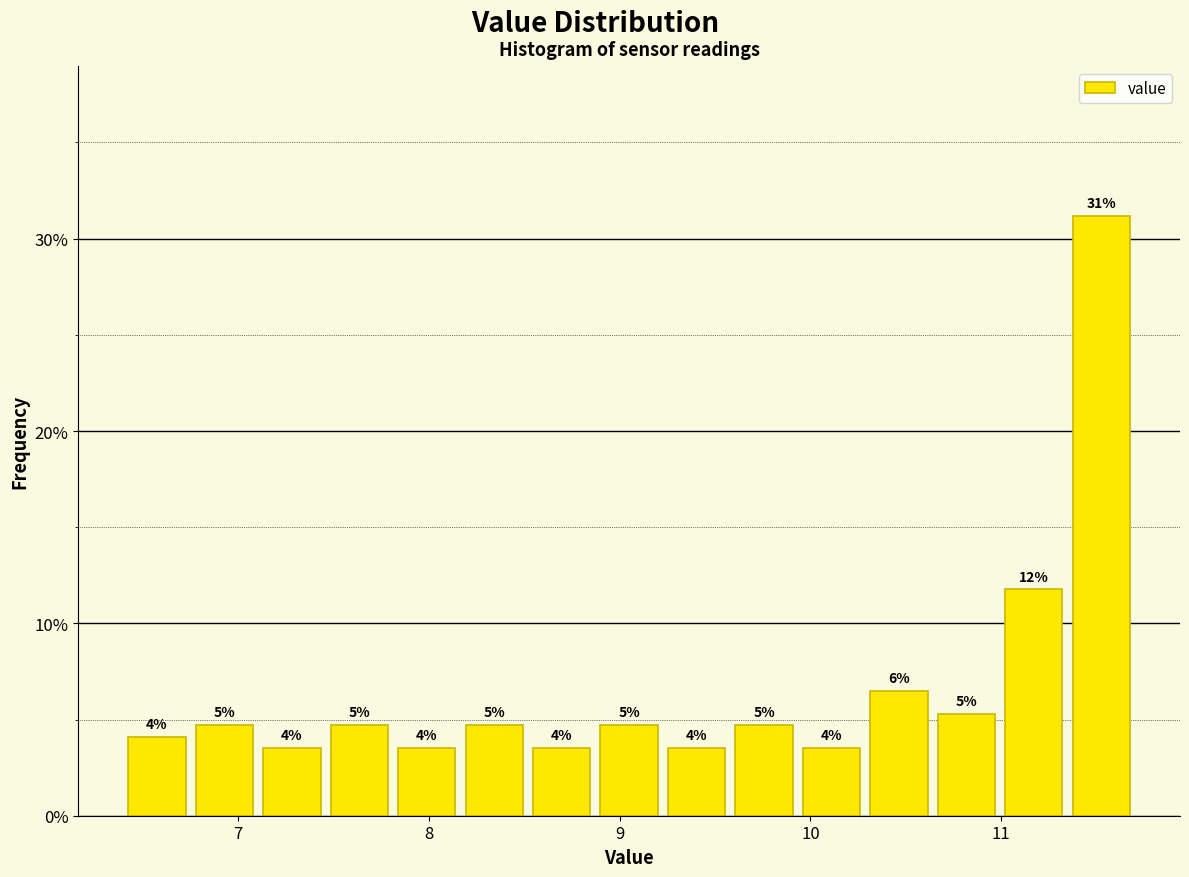

Around what value on the x-axis is the tallest bar? Give the approximate position of its centre, as read against the axis.

11.5